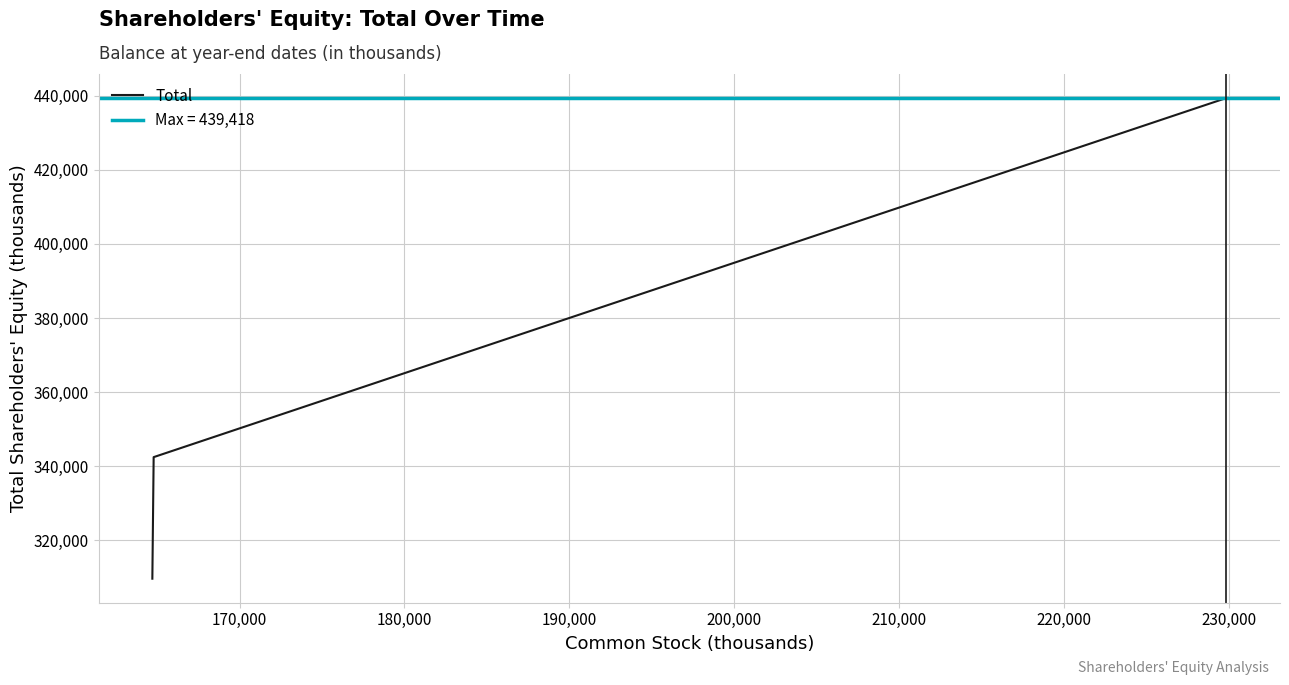

Count the number of categories in the chart.

3